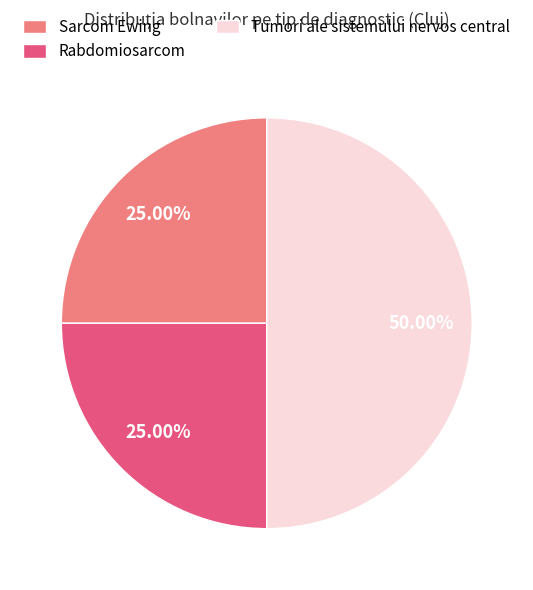

Is the sum of Sarcom Ewing and Tumori ale sistemului nervos central greater than half?

Yes